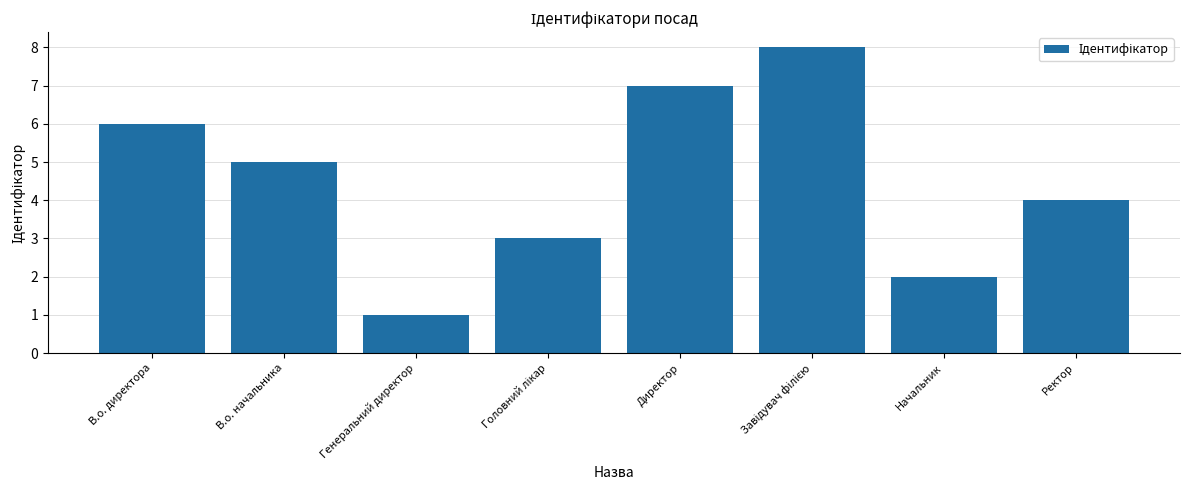

Reading left to right, list all the values displayed in this chart.

6	5	1	3	7	8	2	4